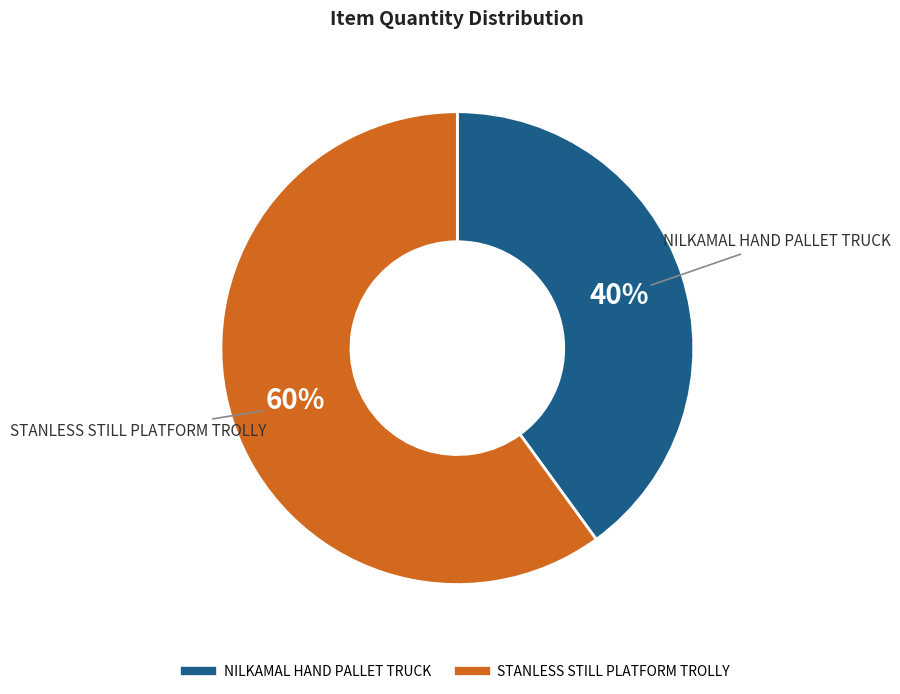

What is the ratio of the value at STANLESS STILL PLATFORM TROLLY to the value at NILKAMAL HAND PALLET TRUCK?

1.5